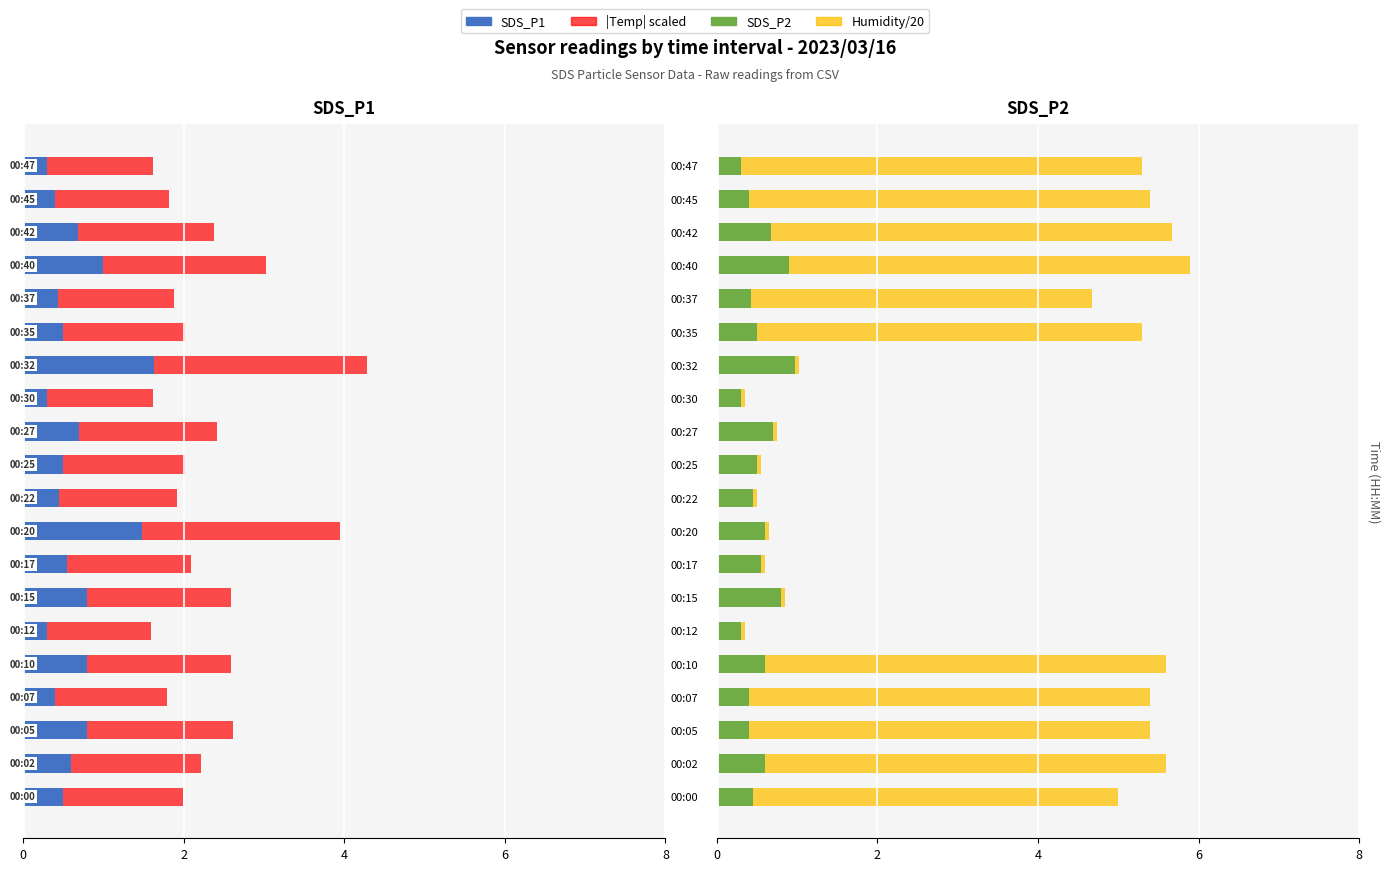

What is the maximum value shown in the chart?

5.0